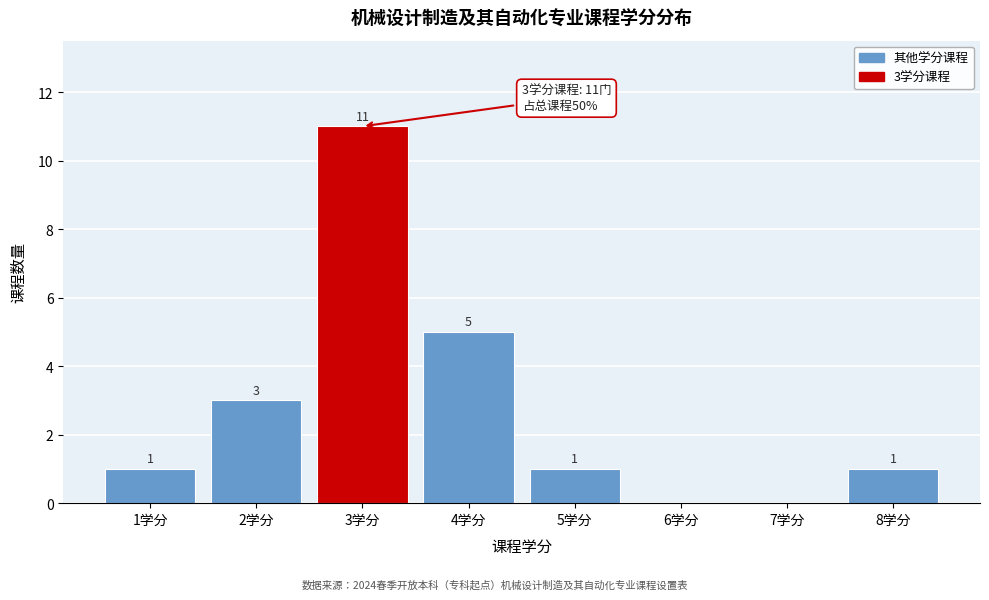

Reading left to right, extract all data points from this chart.

1学分=1	2学分=3	3学分=11	4学分=5	5学分=1	6学分=0	7学分=0	8学分=1